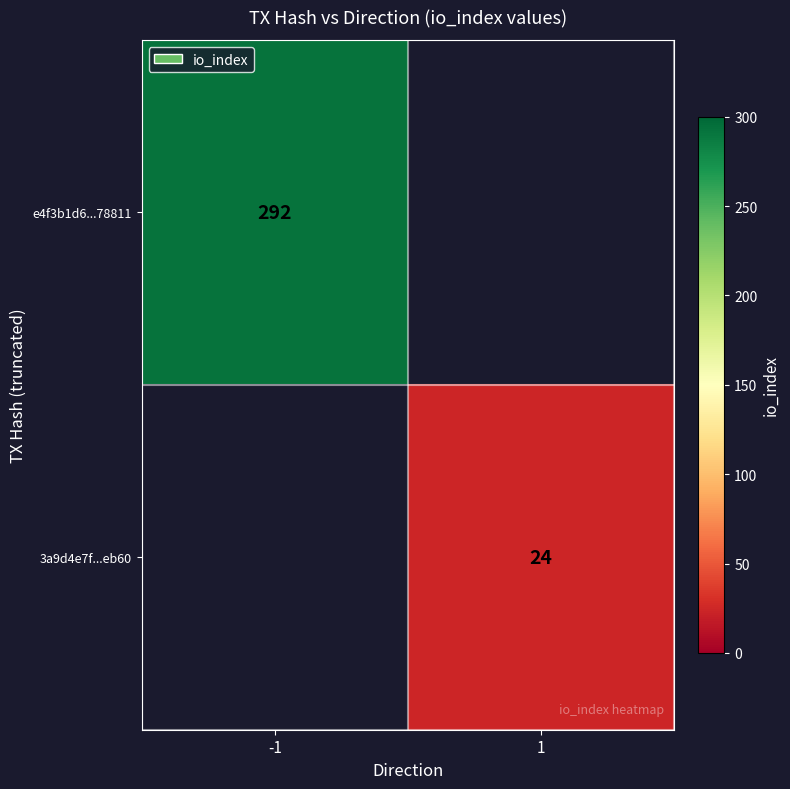

What is the minimum value shown in the chart?

24.0